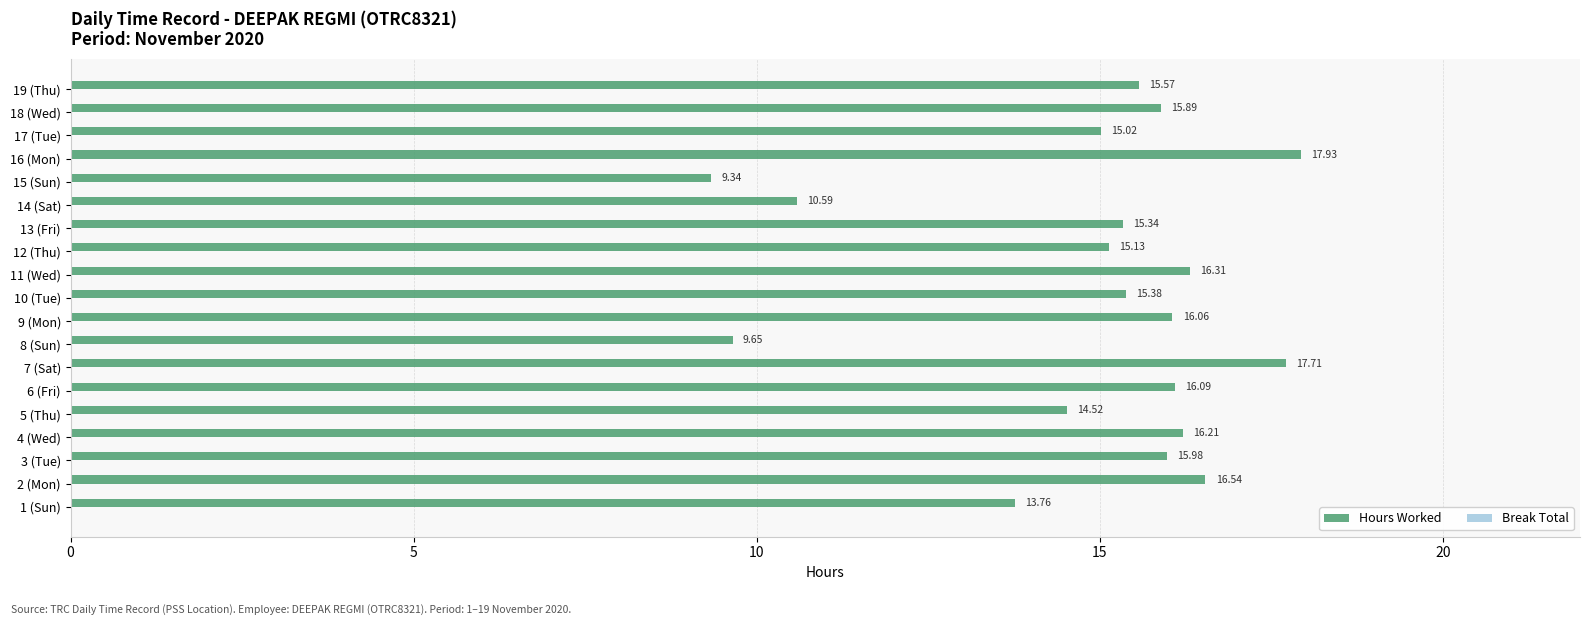

Which has a higher value, 14 (Sat) or 5 (Thu)?

5 (Thu)